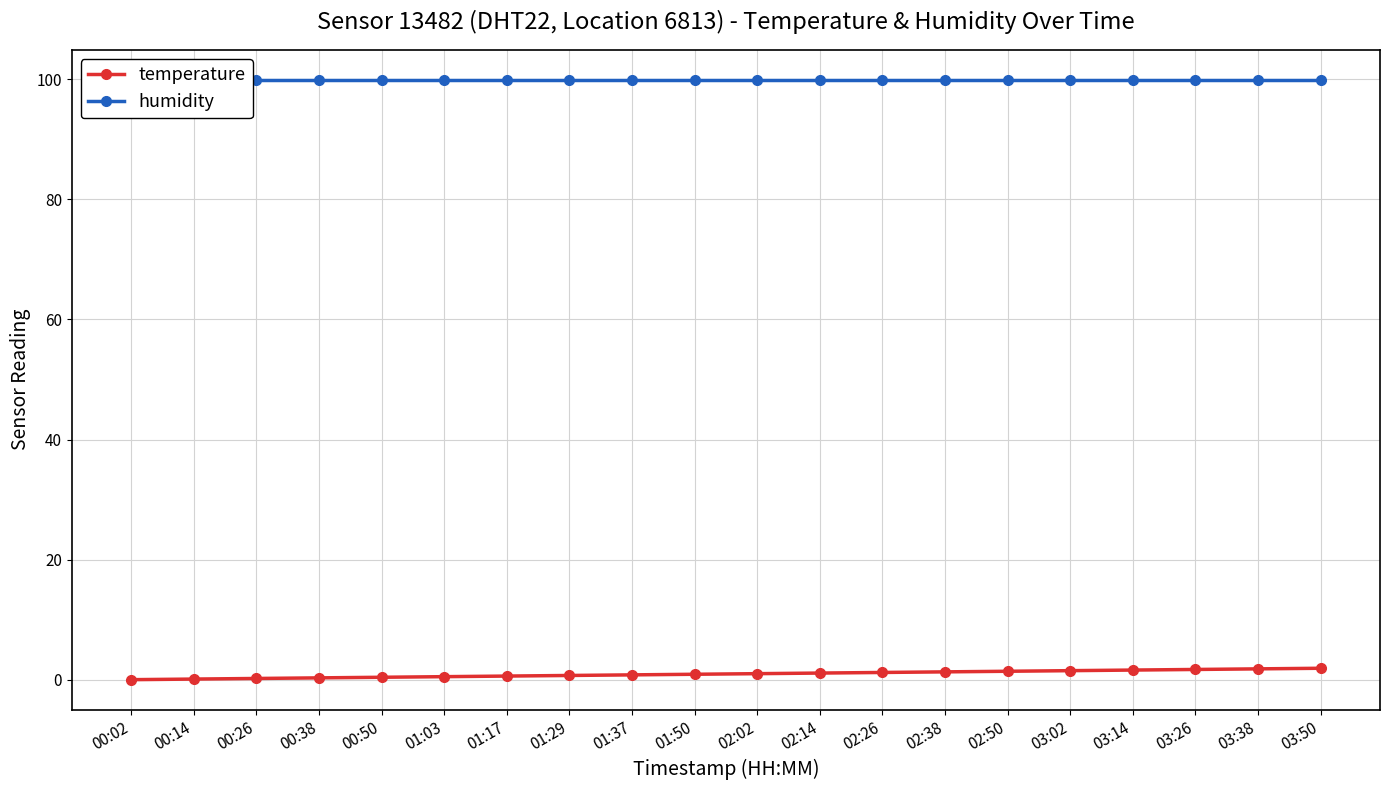

What is the sum of all humidity values?

1998.0